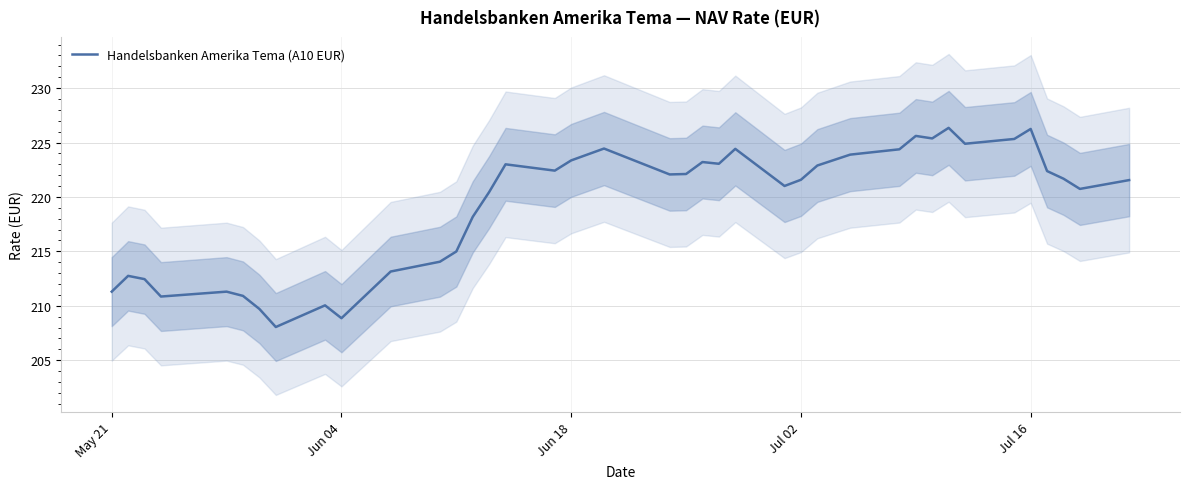

What is the greatest value displayed?

226.3